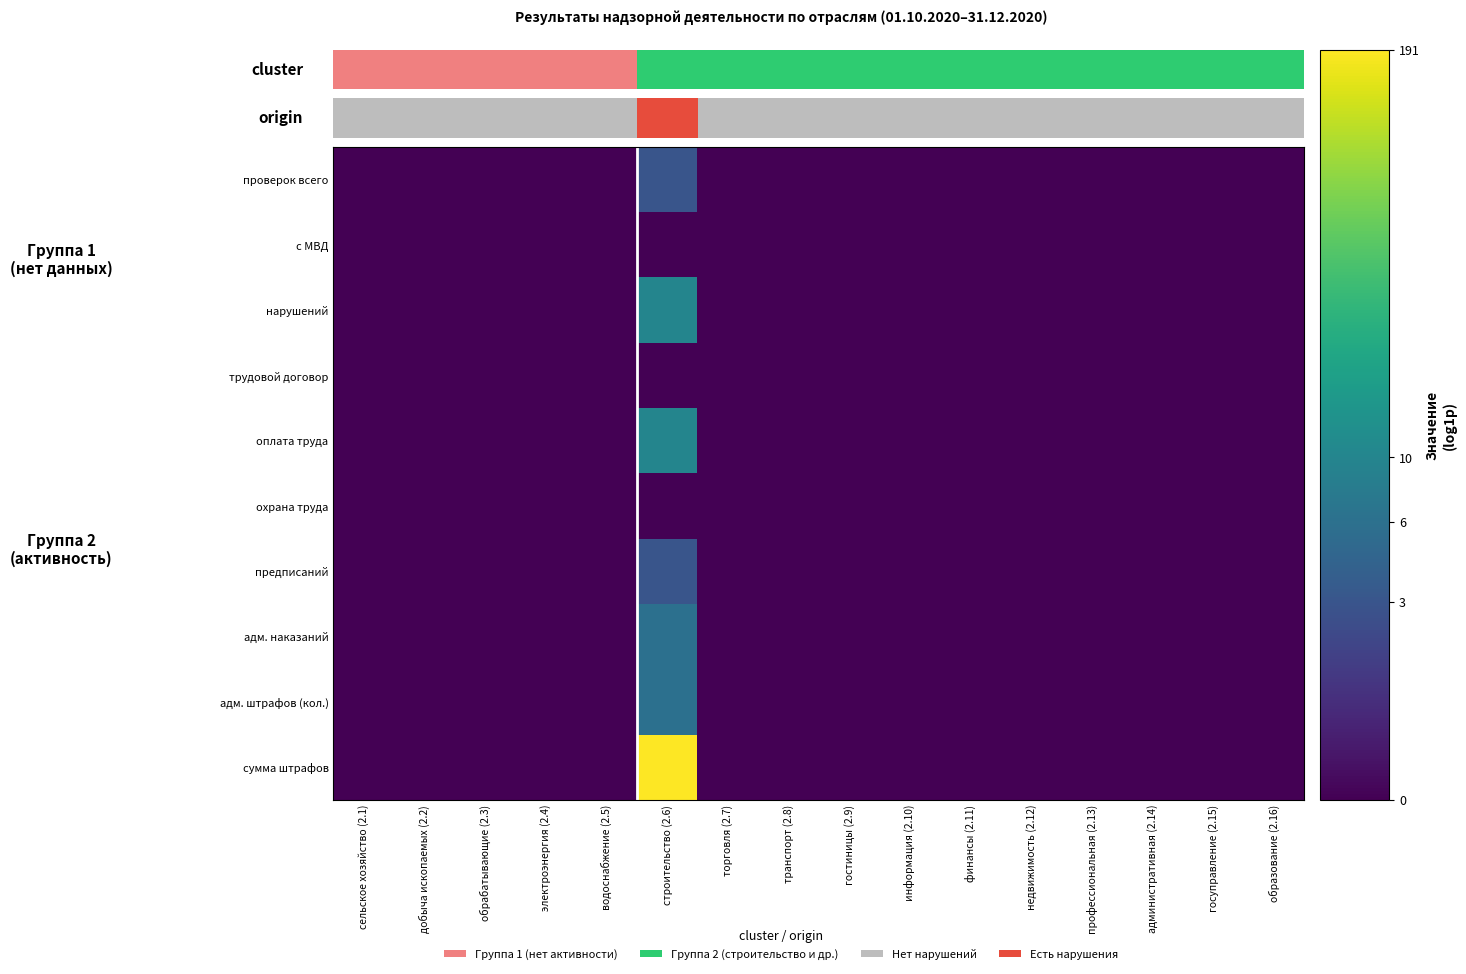

Between электроэнергия (2.4) and строительство (2.6), which series saw the biggest shift?

сумма штрафов